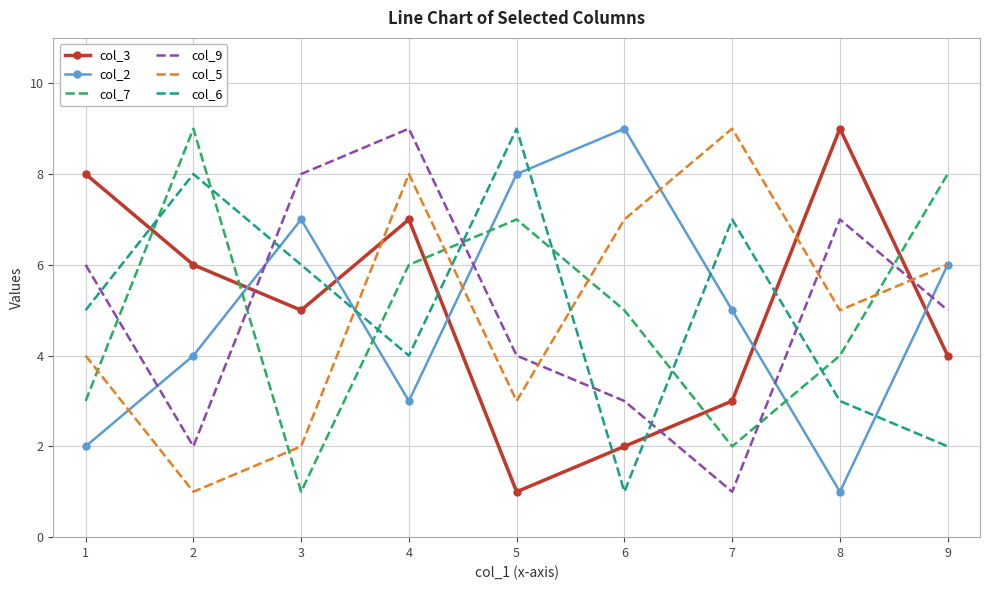

True or false: col_9 has a value of 9 at 4.

True